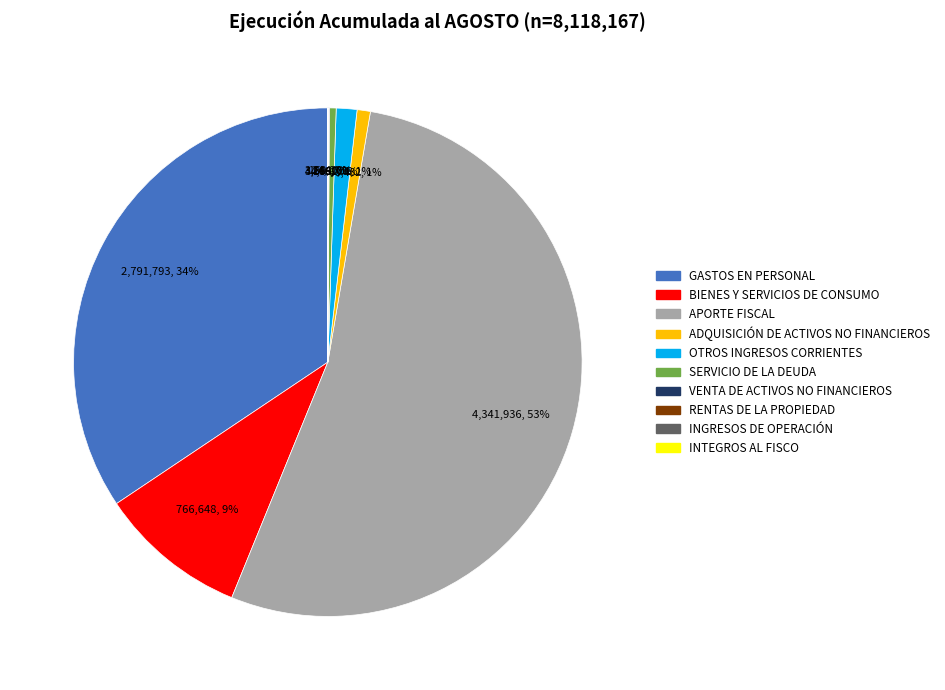

Does any single category account for the majority?

Yes